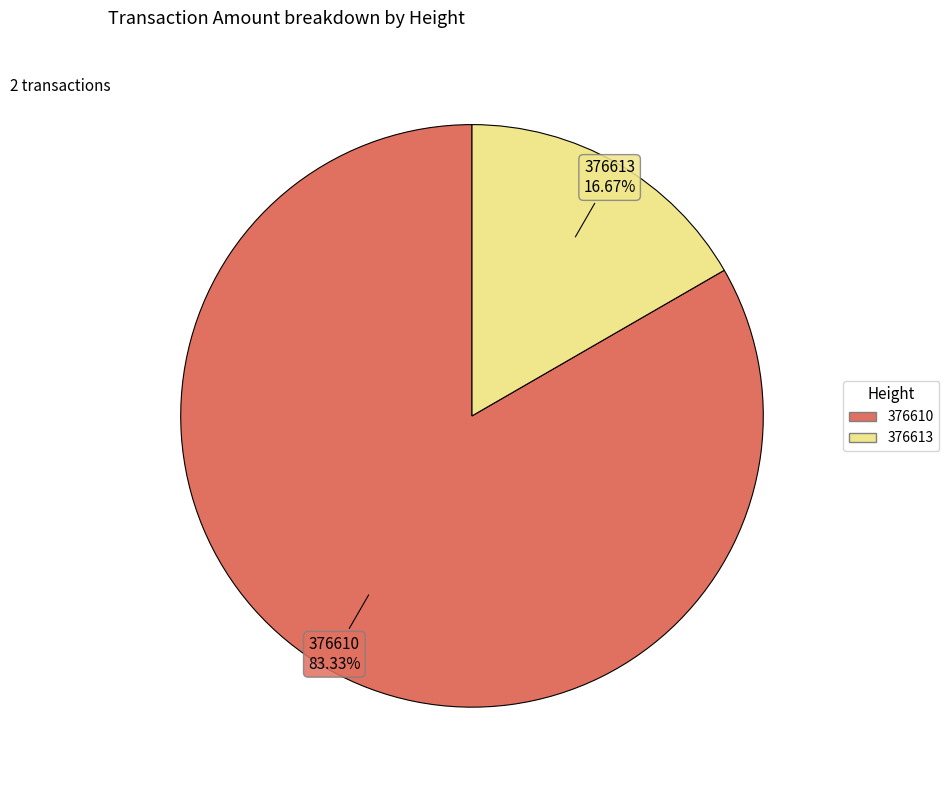

What is the ratio of the value at 376613 to the value at 376610?

0.2